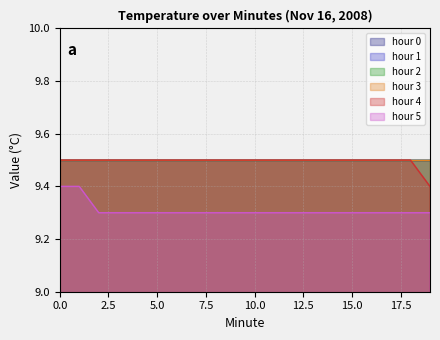

Reading left to right, extract all data points from this chart.

hour 0: 9.5	9.5	9.5	9.5	9.5	9.5	9.5	9.5	9.5	9.5	9.5	9.5	9.5	9.5	9.5	9.5	9.5	9.5	9.5	9.5
hour 1: 9.5	9.5	9.5	9.5	9.5	9.5	9.5	9.5	9.5	9.5	9.5	9.5	9.5	9.5	9.5	9.5	9.5	9.5	9.5	9.5
hour 2: 9.5	9.5	9.5	9.5	9.5	9.5	9.5	9.5	9.5	9.5	9.5	9.5	9.5	9.5	9.5	9.5	9.5	9.5	9.5	9.5
hour 3: 9.5	9.5	9.5	9.5	9.5	9.5	9.5	9.5	9.5	9.5	9.5	9.5	9.5	9.5	9.5	9.5	9.5	9.5	9.5	9.5
hour 4: 9.5	9.5	9.5	9.5	9.5	9.5	9.5	9.5	9.5	9.5	9.5	9.5	9.5	9.5	9.5	9.5	9.5	9.5	9.5	9.4
hour 5: 9.4	9.4	9.3	9.3	9.3	9.3	9.3	9.3	9.3	9.3	9.3	9.3	9.3	9.3	9.3	9.3	9.3	9.3	9.3	9.3